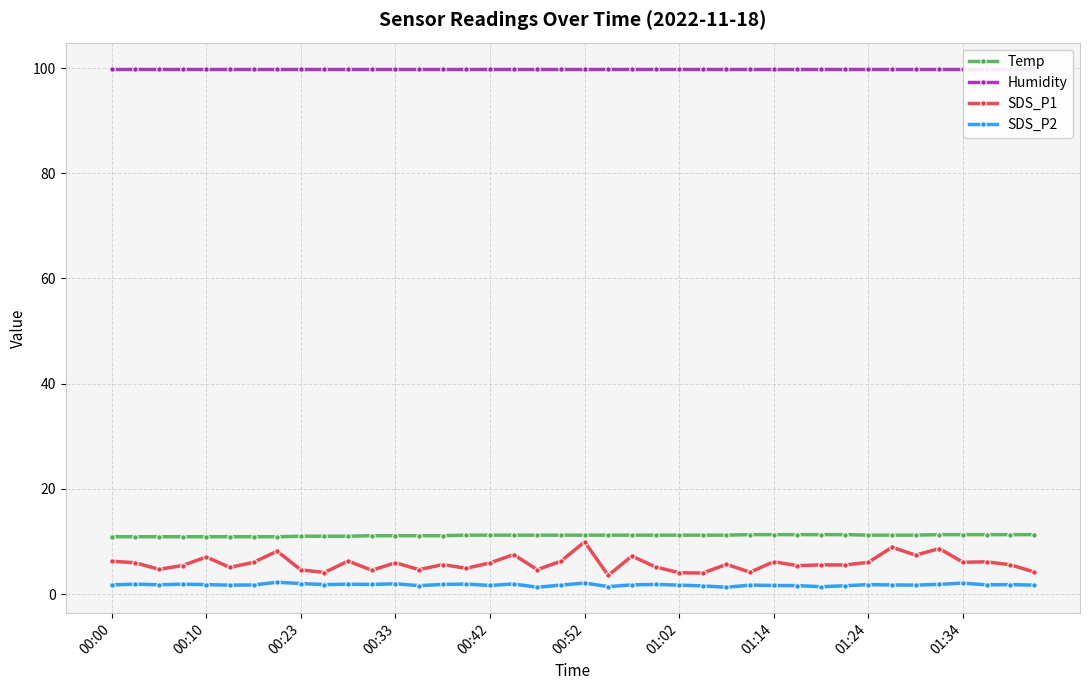

Rank the series at 26 from lowest to highest value.

SDS_P2, SDS_P1, Temp, Humidity